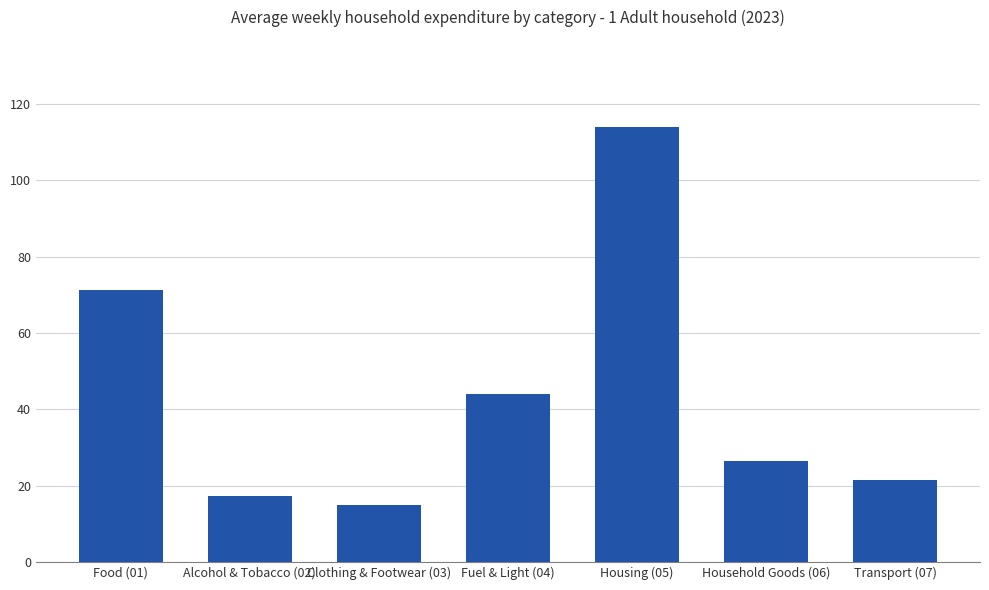

What is the label of the 7th bar from the right?

Food (01)